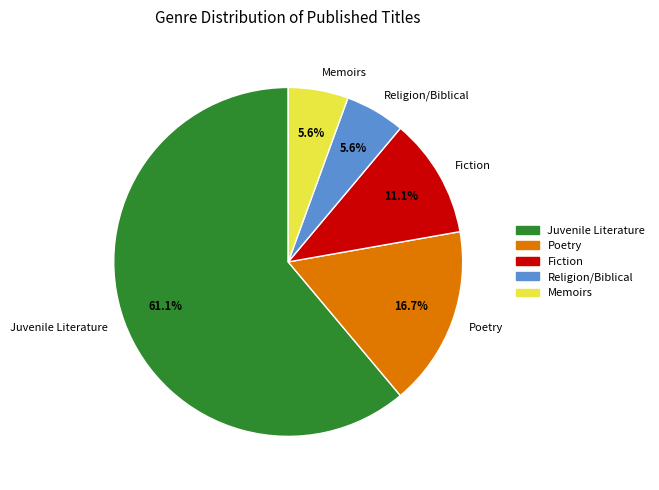

Is the sum of Juvenile Literature and Memoirs greater than half?

Yes